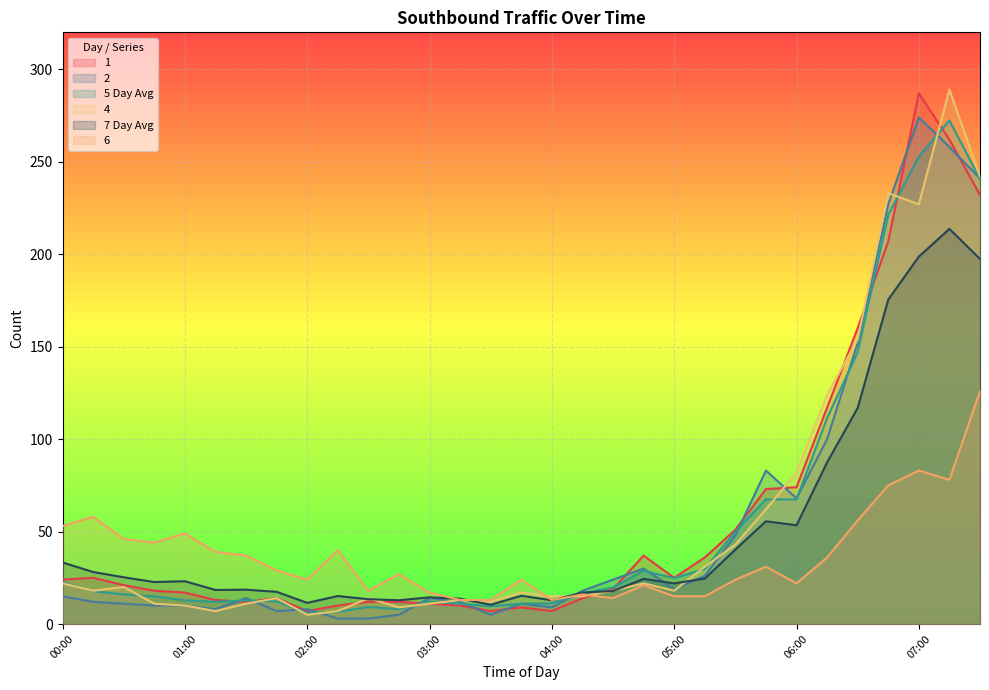

What is the label of the 28th point from the right?

00:45